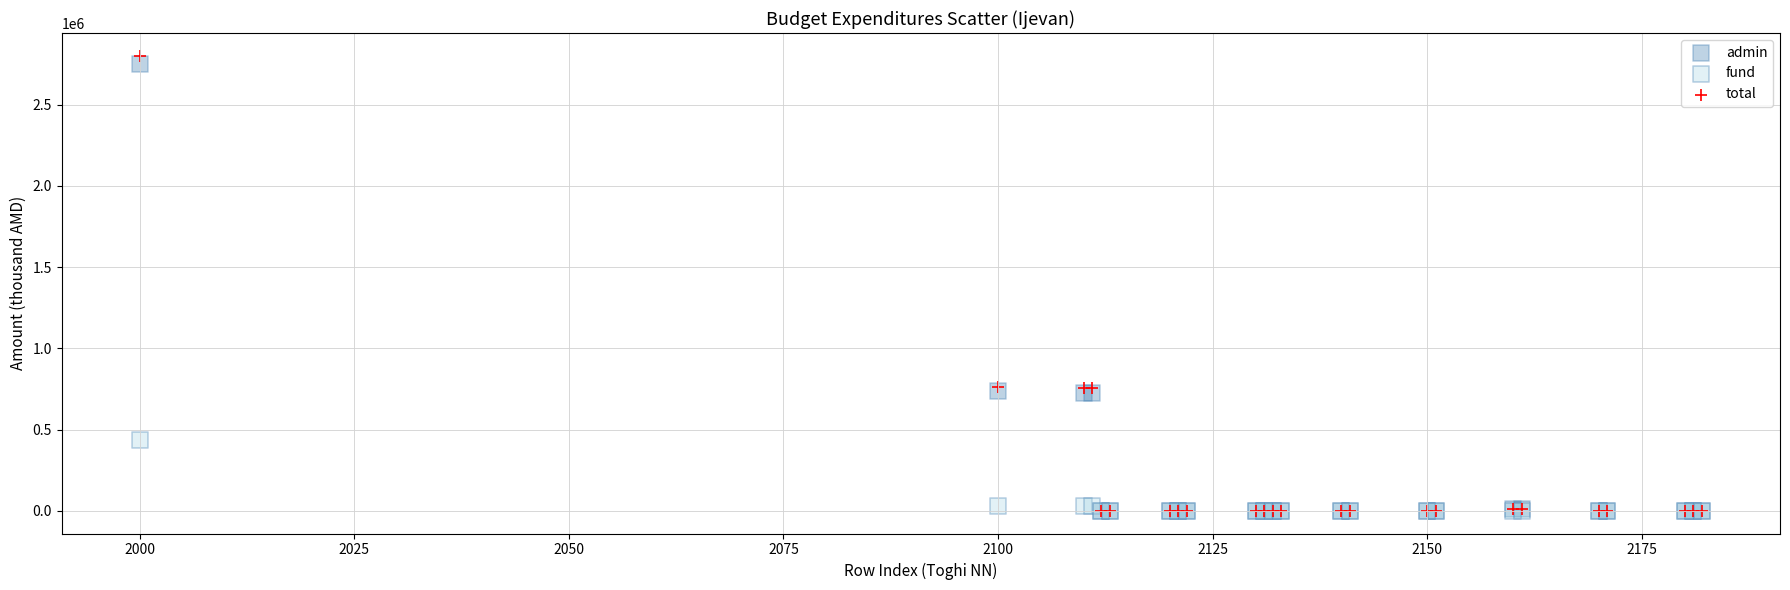

What are all the series names shown in the legend?

admin, fund, total